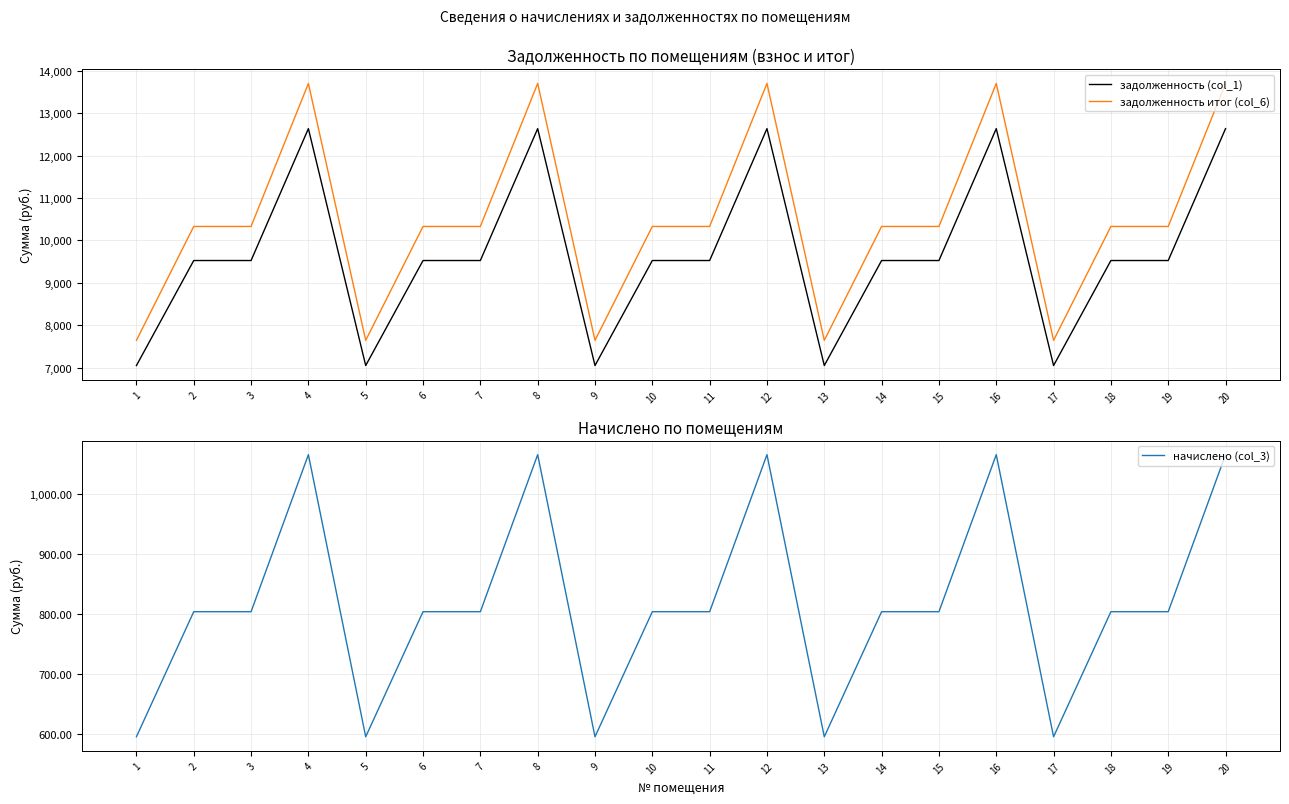

List the series in order of their peak value, highest first.

задолженность итог (col_6), задолженность (col_1), начислено (col_3)